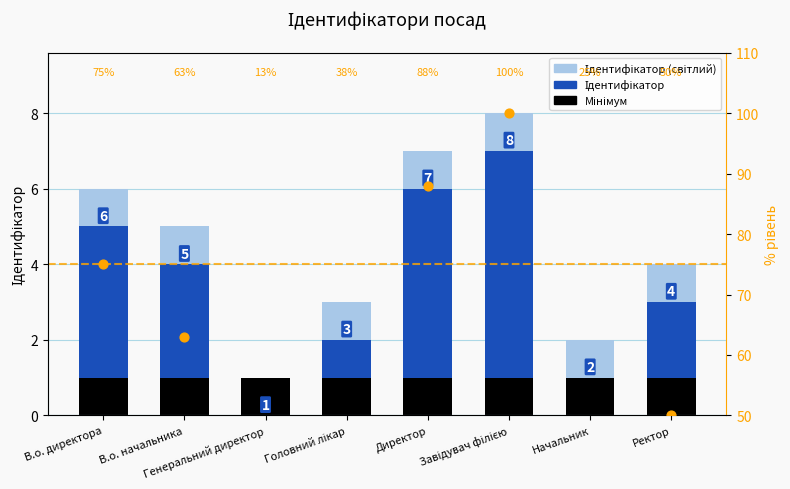

Which series has the largest total across all categories?

% рівень